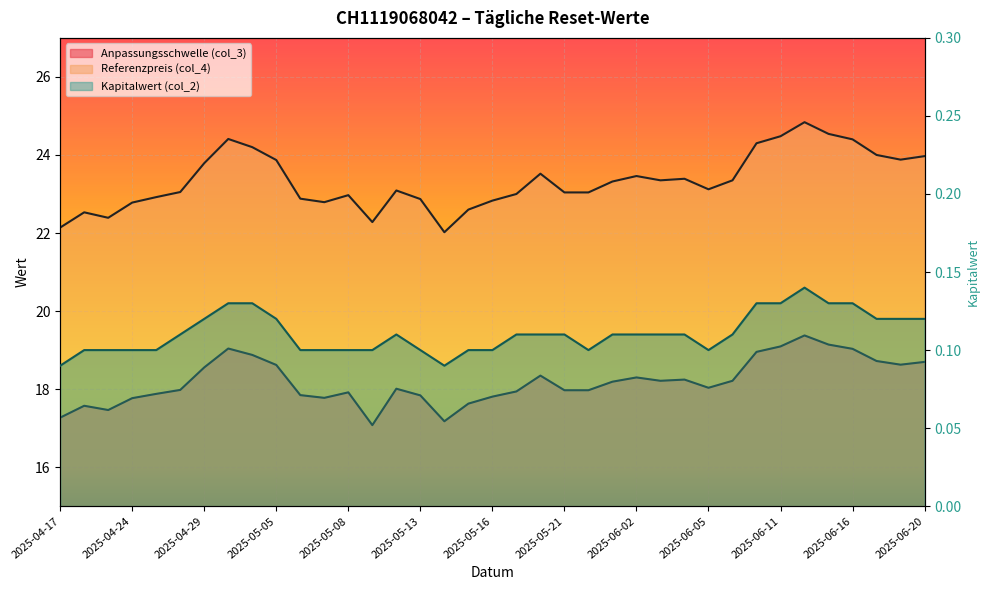

At 2025-06-03, list the series in order from smallest to largest.

Kapitalwert (col_2), Anpassungsschwelle (col_3), Referenzpreis (col_4)